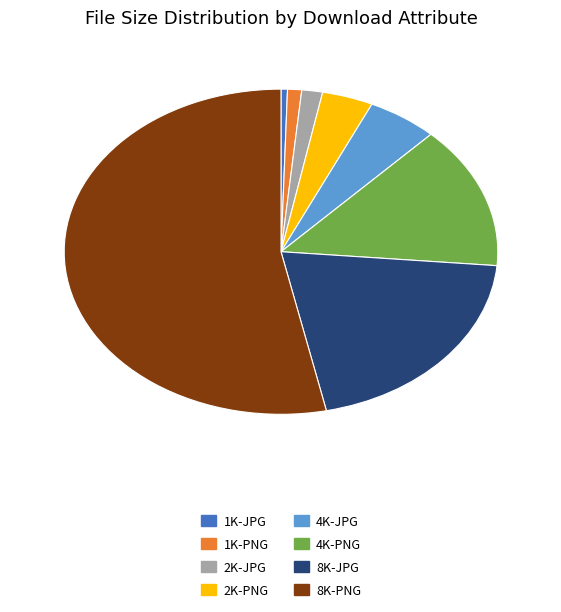

Is it true that 1K-JPG is 9% of the pie?

False